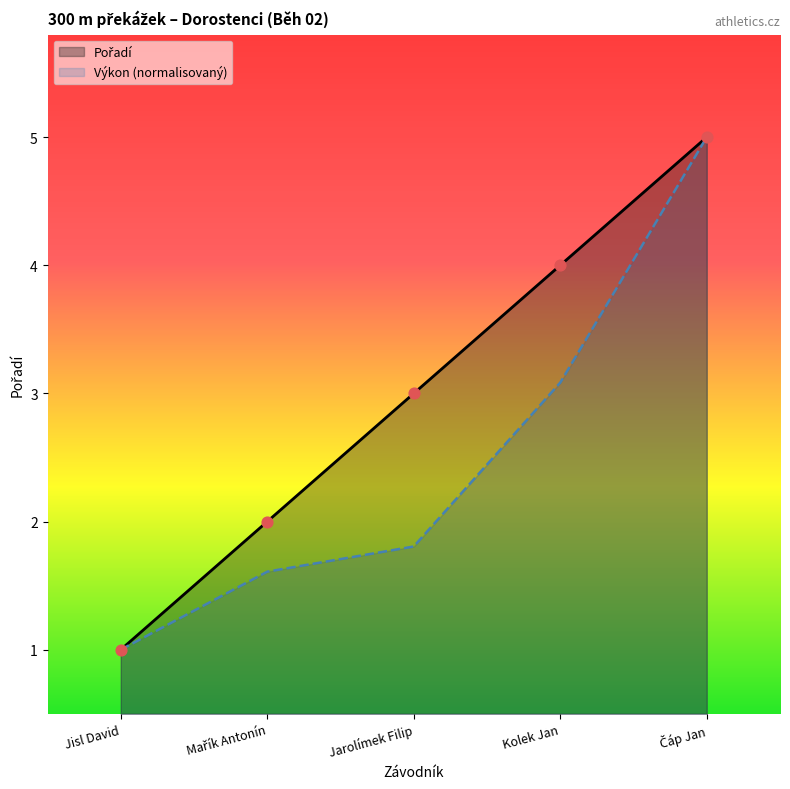

What are all the series names shown in the legend?

Pořadí, Výkon